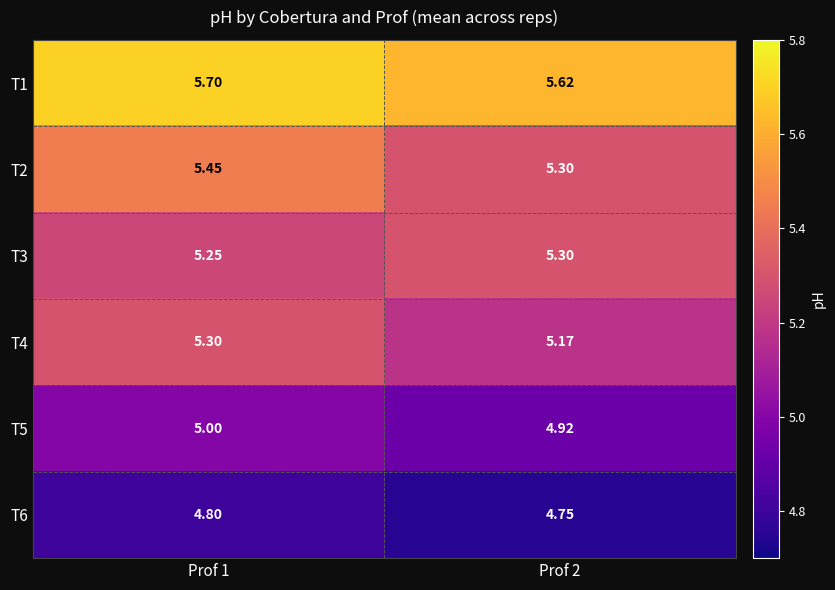

Is the value of T5 at Prof 1 greater than the value of T3 at Prof 2?

No